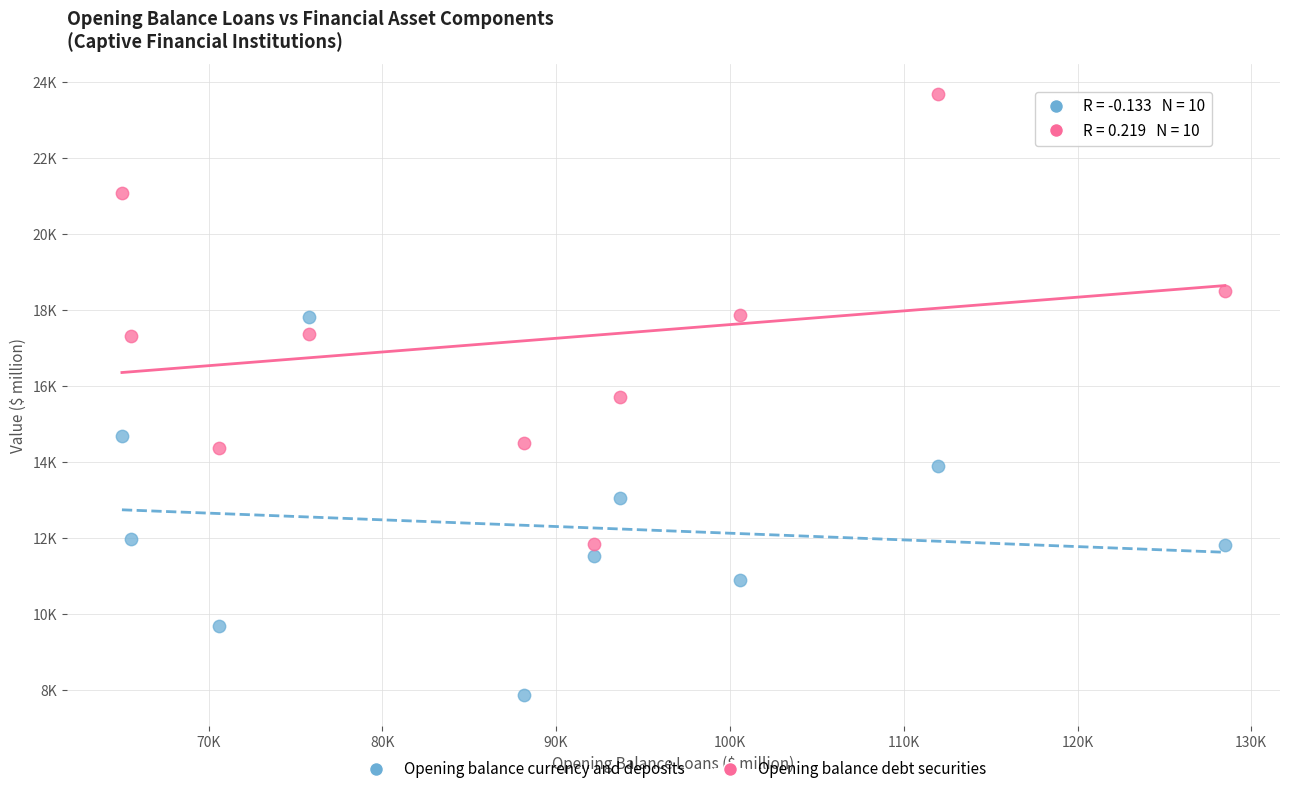

Which series contains the lowest Y value?

Opening balance currency and deposits